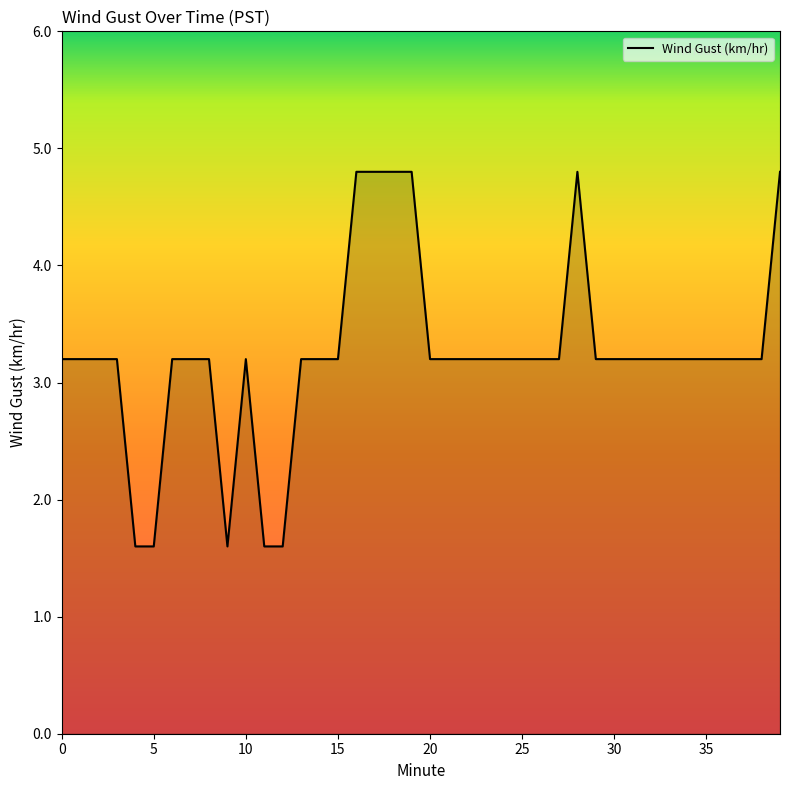

What is the difference between the maximum and minimum values?

3.2